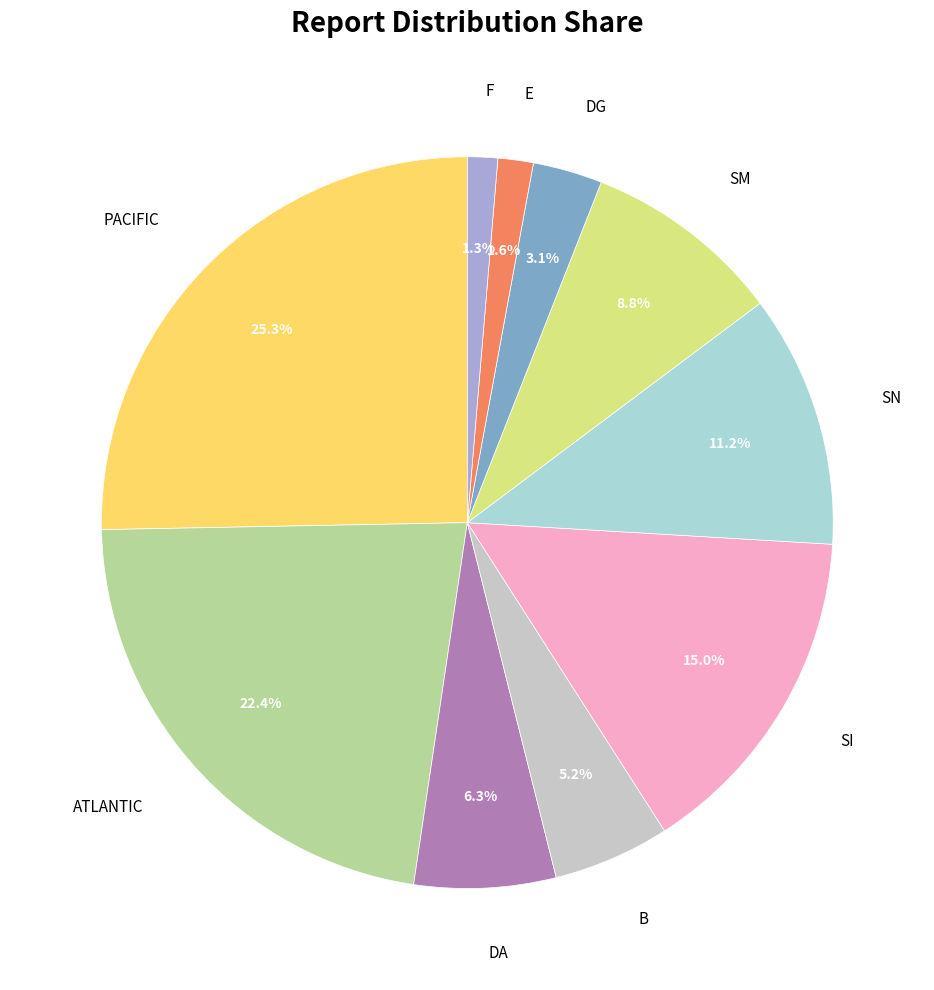

True or false: F accounts for 1% of the total.

True